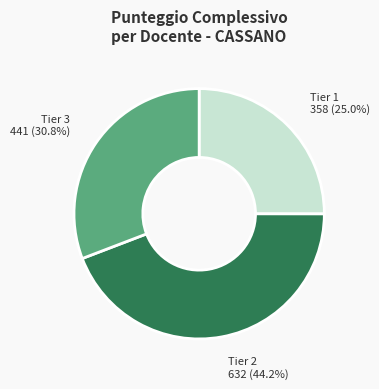

To the nearest percent, what is the average slice percentage?

33%